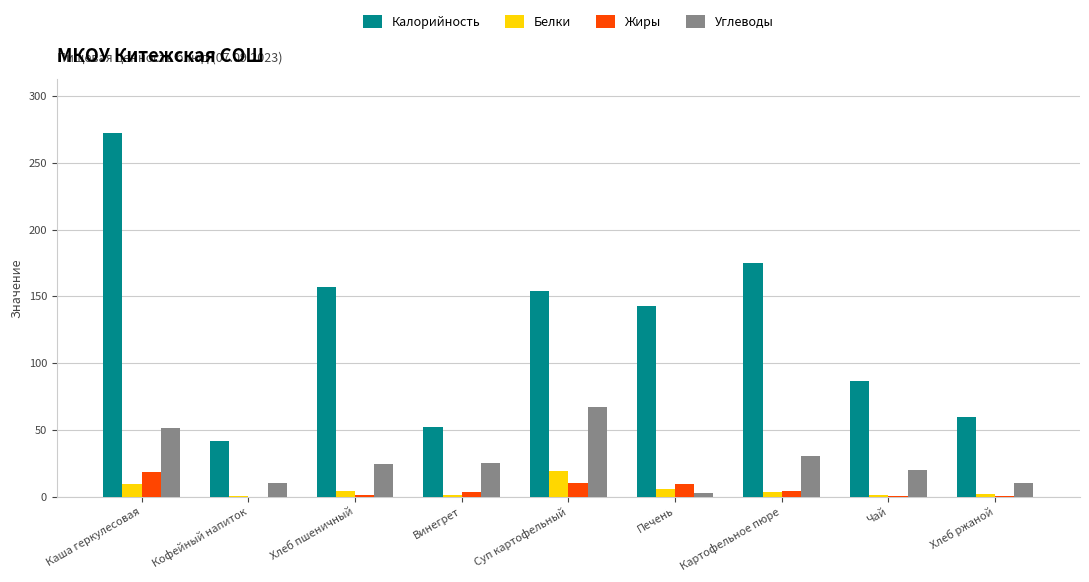

What is the greatest value displayed?

272.0